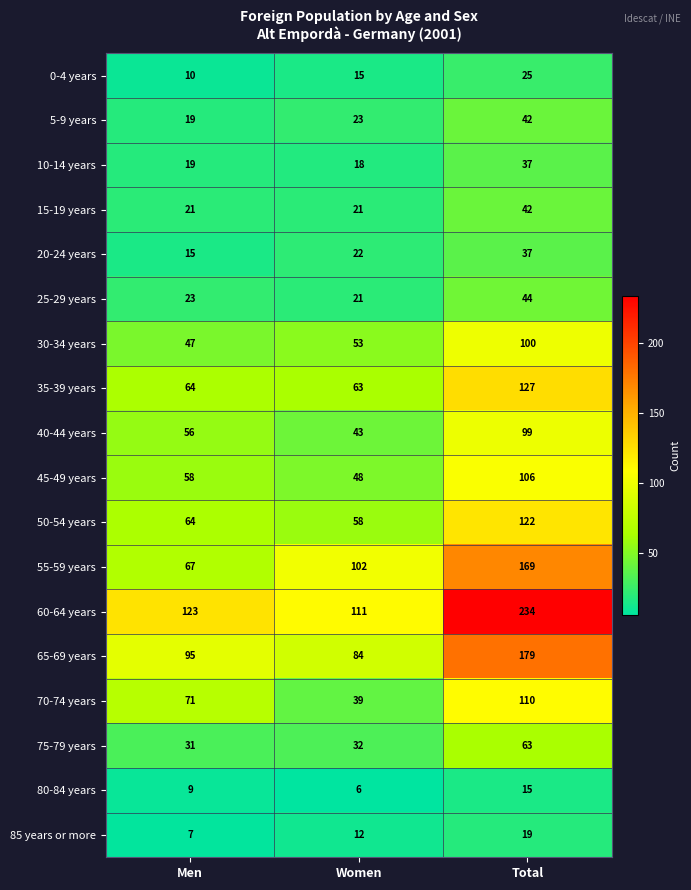

The value of 30-34 years at Women is 92. True or false?

False